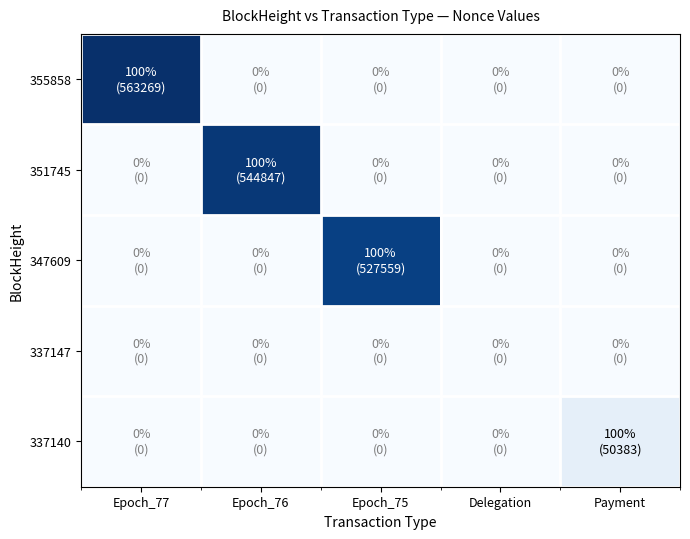

Reading left to right, extract all data points from this chart.

355858: Epoch_77=563269	Epoch_76=0	Epoch_75=0	Delegation=0	Payment=0
351745: Epoch_77=0	Epoch_76=544847	Epoch_75=0	Delegation=0	Payment=0
347609: Epoch_77=0	Epoch_76=0	Epoch_75=527559	Delegation=0	Payment=0
337147: Epoch_77=0	Epoch_76=0	Epoch_75=0	Delegation=0	Payment=0
337140: Epoch_77=0	Epoch_76=0	Epoch_75=0	Delegation=0	Payment=50383